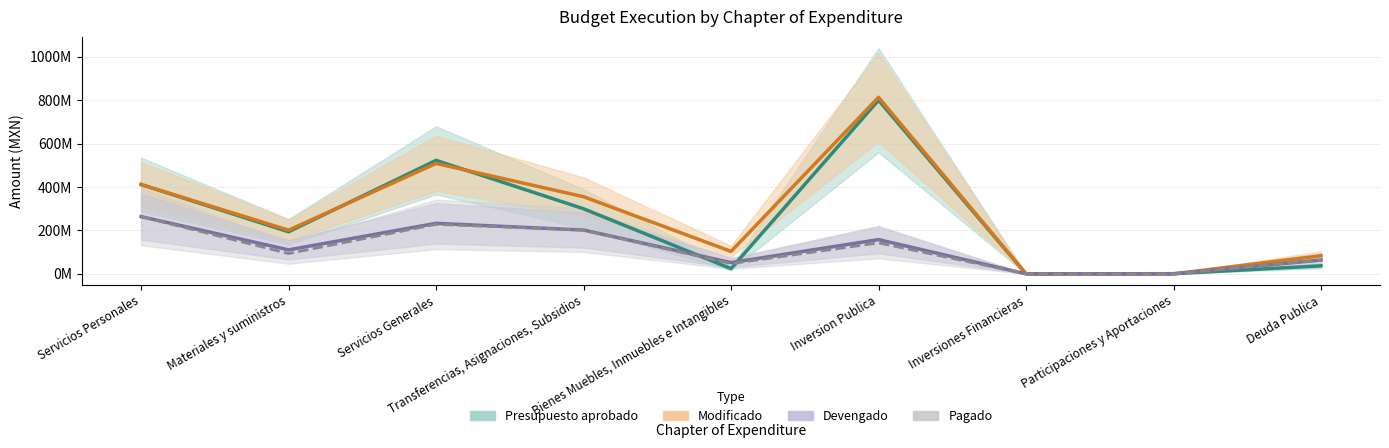

At how many categories does at least one series exceed 11304713?

7